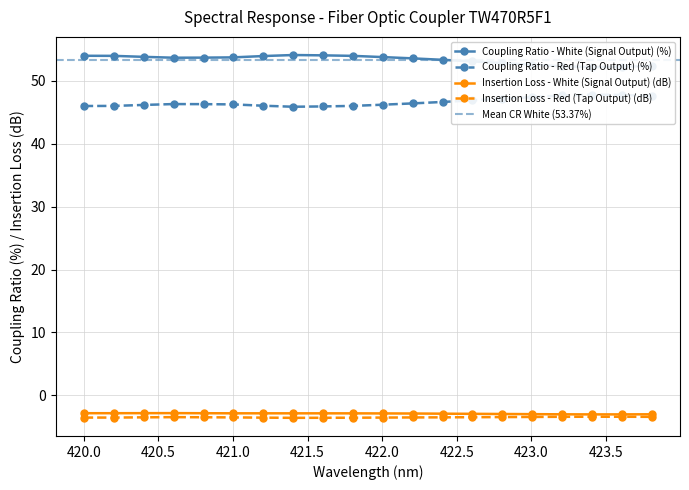

True or false: Coupling Ratio - Red (Tap Output) (%) and Coupling Ratio - White (Signal Output) (%) cross at least once.

False